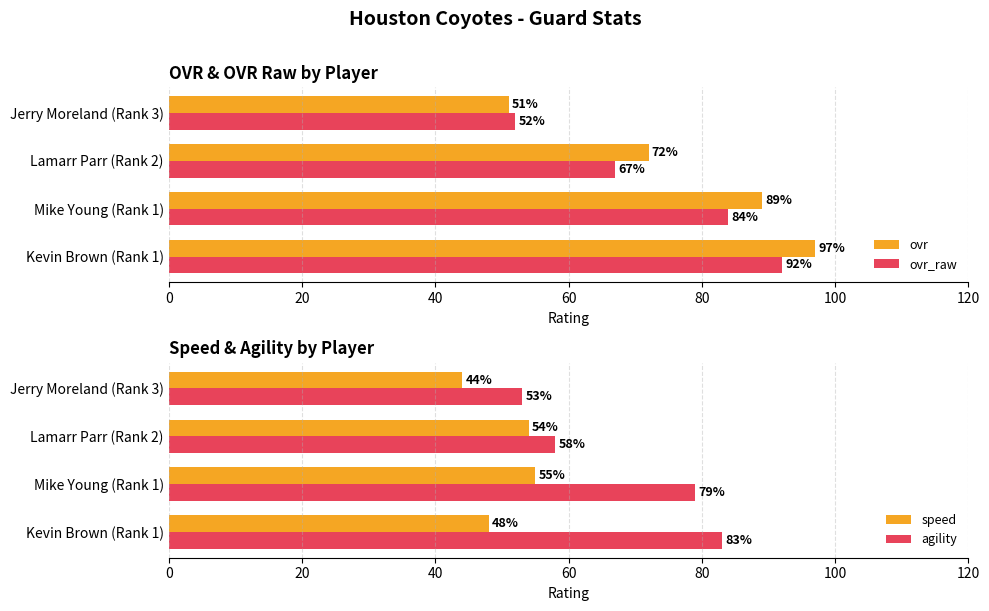

What is the approximate value of speed at Mike Young (Rank 1), to the nearest 5?

55